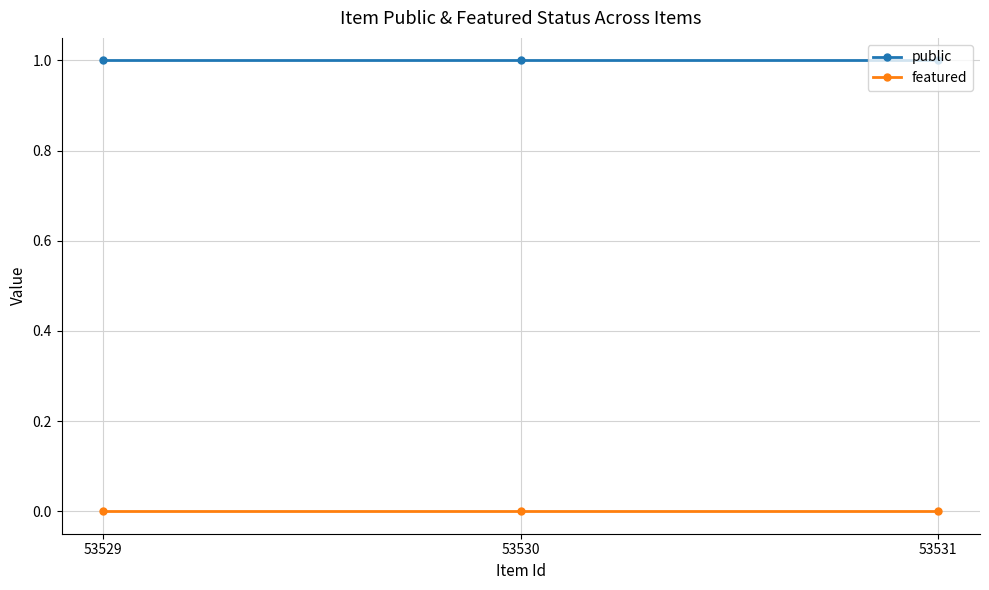

Reading right to left, what are all the values shown in this chart?

public: 53531=1	53530=1	53529=1
featured: 53531=0	53530=0	53529=0